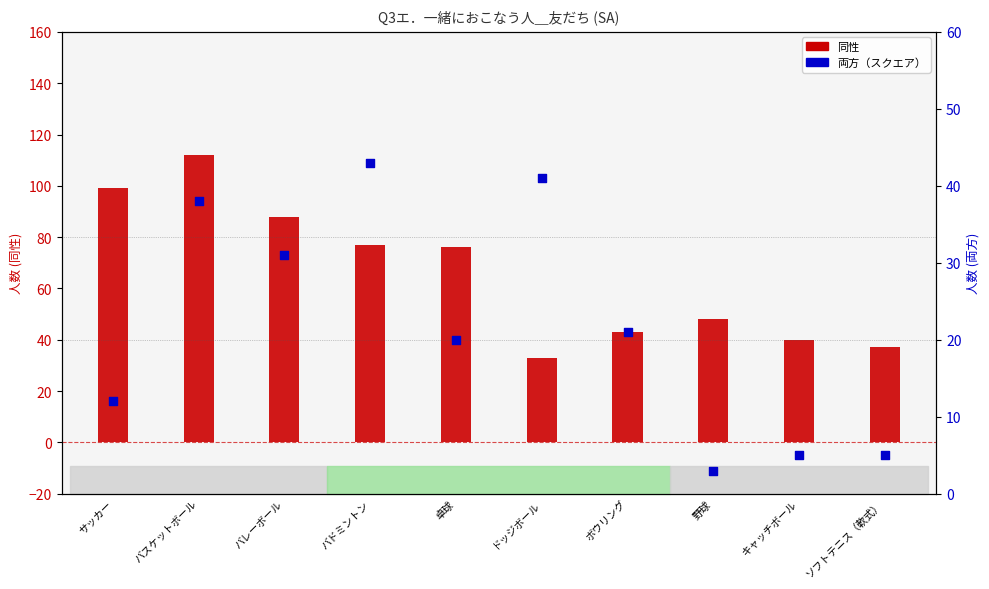

What is the total value across all series at バスケットボール?

150